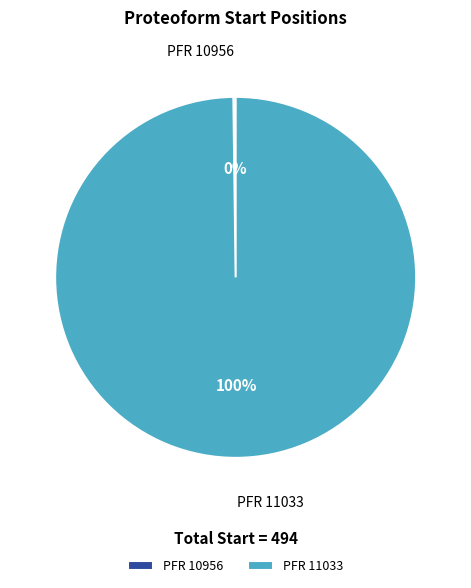

What is the largest slice in the pie chart?

PFR 11033